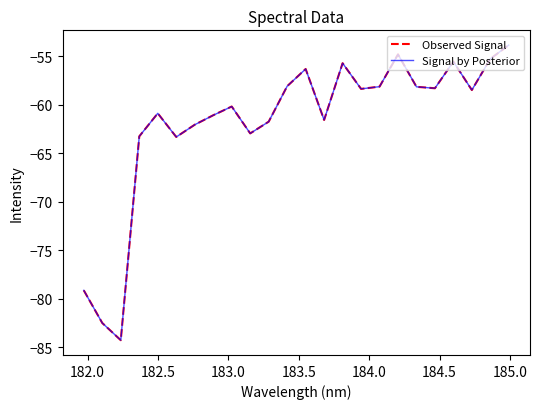

Does the chart display data point markers on the line(s)?

No